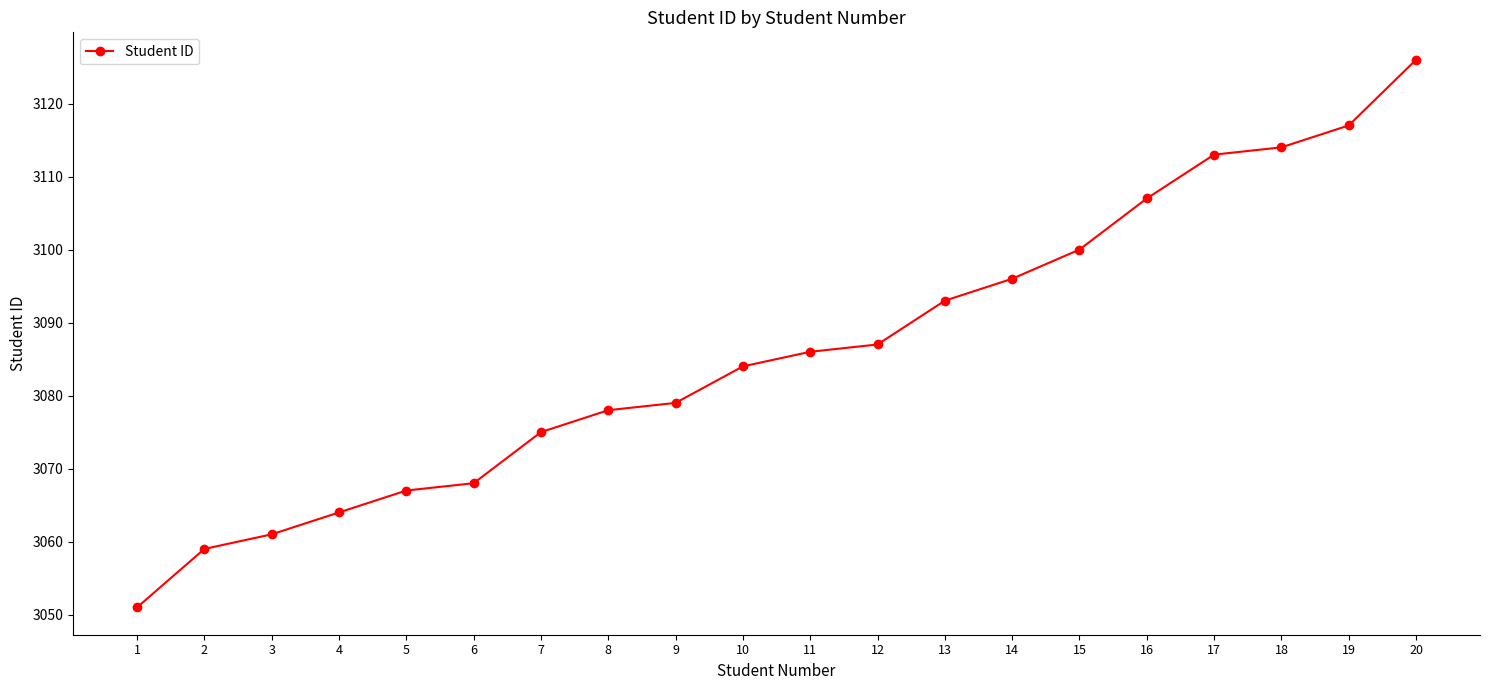

The value at 13 is 3093. True or false?

True